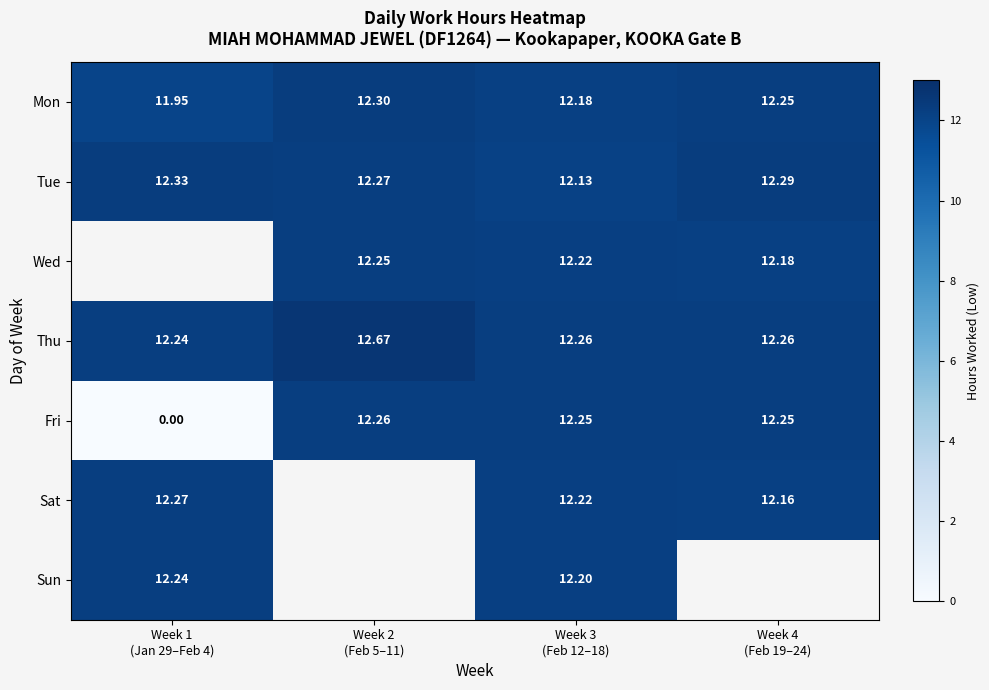

Where is Sun nearest to the value 12?

Week 3 (Feb 12–18)